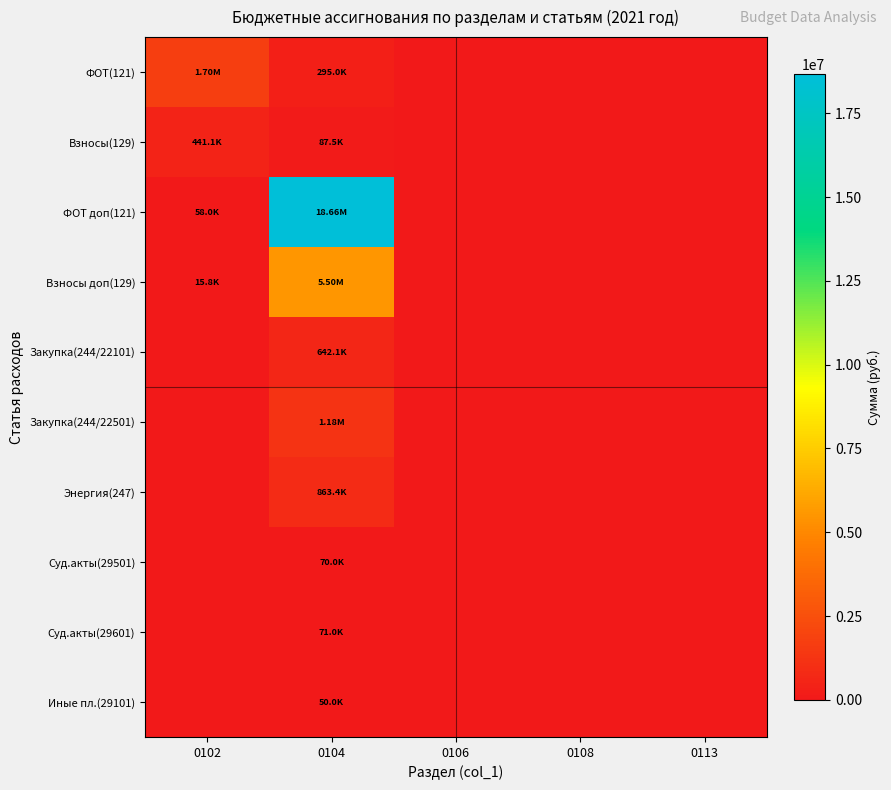

Reading right to left, transcribe all the data shown in this chart.

ФОТ(121): 0113=0.0	0108=0.0	0106=0.0	0104=294994.1	0102=1695720.6
Взносы(129): 0113=0.0	0108=0.0	0106=0.0	0104=87495.8	0102=441135.2
ФОТ доп(121): 0113=0.0	0108=0.0	0106=0.0	0104=18662315.4	0102=58000.0
Взносы доп(129): 0113=0.0	0108=0.0	0106=0.0	0104=5498213.8	0102=15834.0
Закупка(244/22101): 0113=0.0	0108=0.0	0106=0.0	0104=642077.1	0102=0.0
Закупка(244/22501): 0113=0.0	0108=0.0	0106=0.0	0104=1176356.5	0102=0.0
Энергия(247): 0113=0.0	0108=0.0	0106=0.0	0104=863440.3	0102=0.0
Суд.акты(29501): 0113=0.0	0108=0.0	0106=0.0	0104=70000.0	0102=0.0
Суд.акты(29601): 0113=0.0	0108=0.0	0106=0.0	0104=70970.0	0102=0.0
Иные пл.(29101): 0113=0.0	0108=0.0	0106=0.0	0104=50000.0	0102=0.0